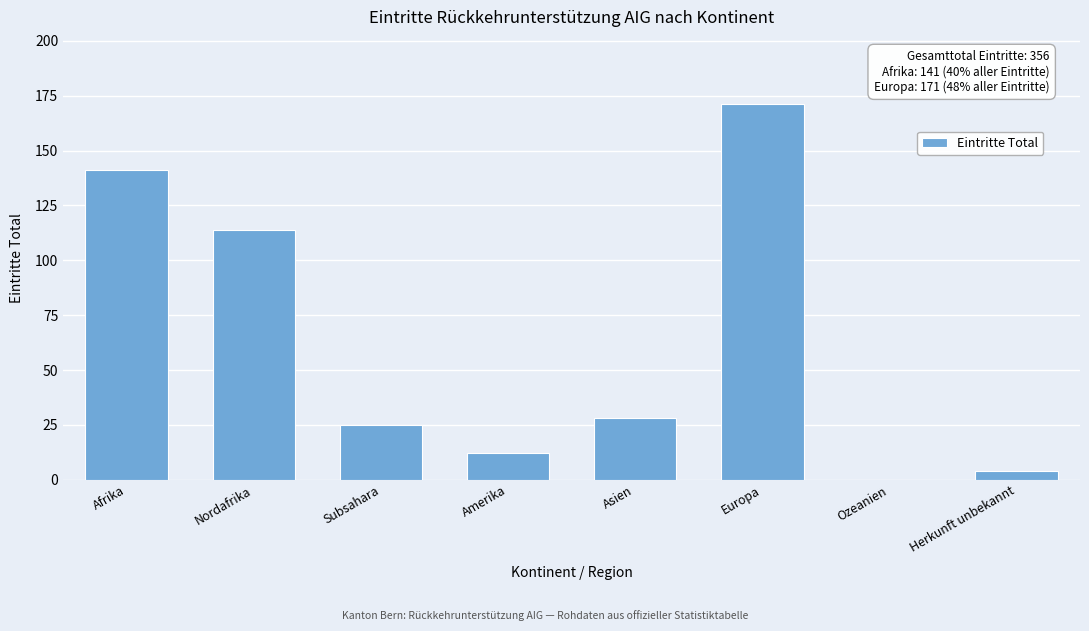

Reading left to right, list all the values displayed in this chart.

Afrika=141	Nordafrika=114	Subsahara=25	Amerika=12	Asien=28	Europa=171	Ozeanien=0	Herkunft unbekannt=4